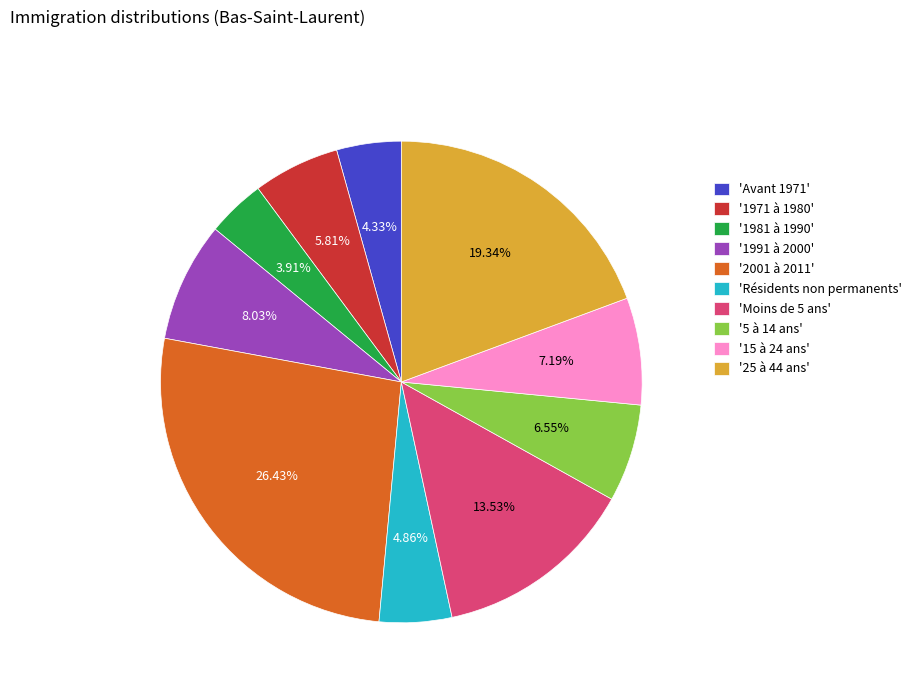

Is '1971 à 1980' the majority of the pie?

No